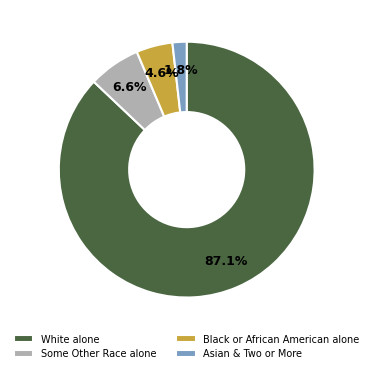

What is the majority slice?

White alone